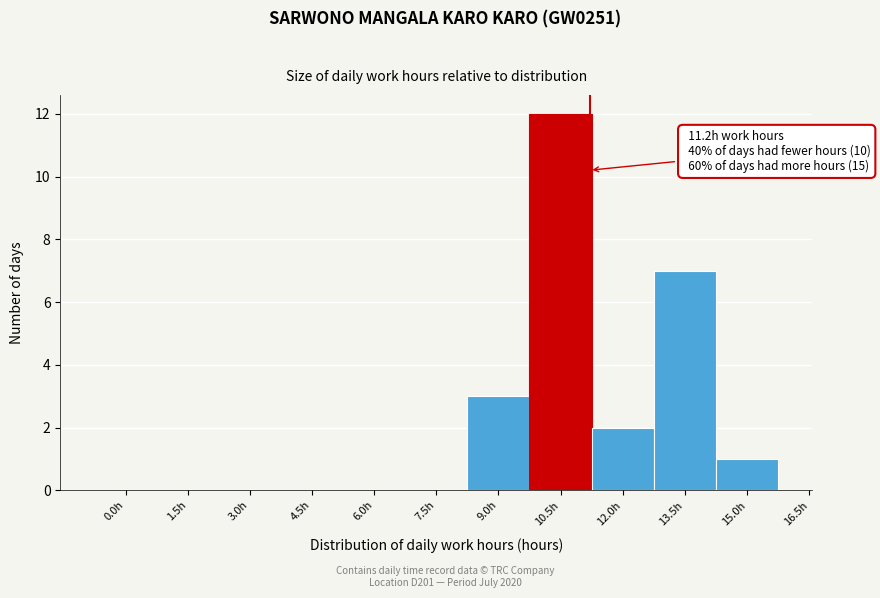

Reading left to right, what are all the values shown in this chart?

0.0h=0	1.5h=0	3.0h=0	4.5h=0	6.0h=0	7.5h=0	9.0h=3	10.5h=12	12.0h=2	13.5h=7	15.0h=1